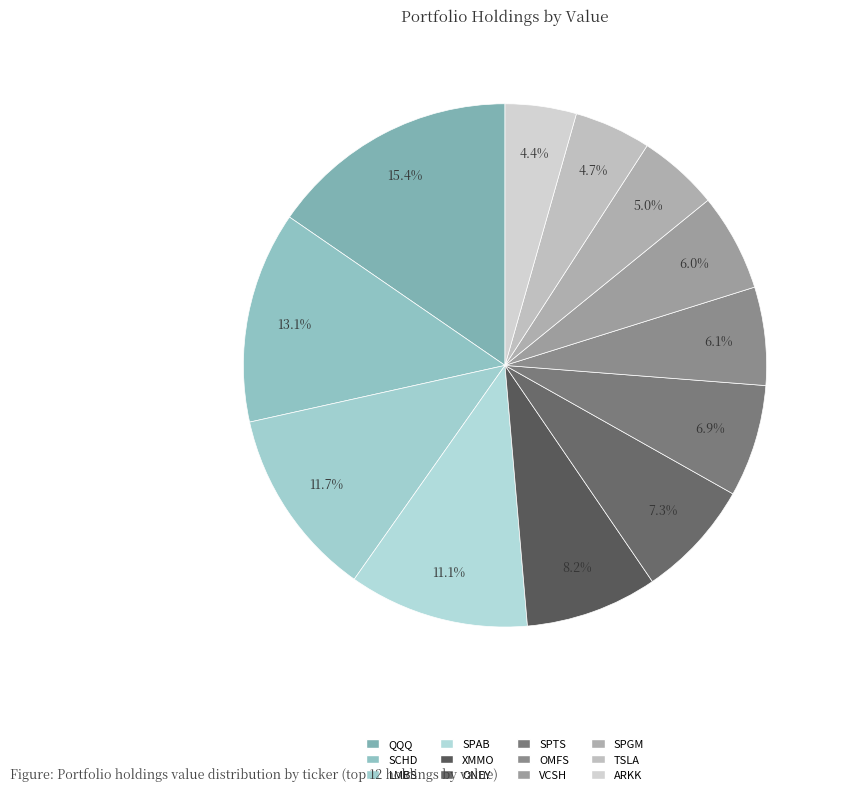

How many slices are in this pie chart?

12